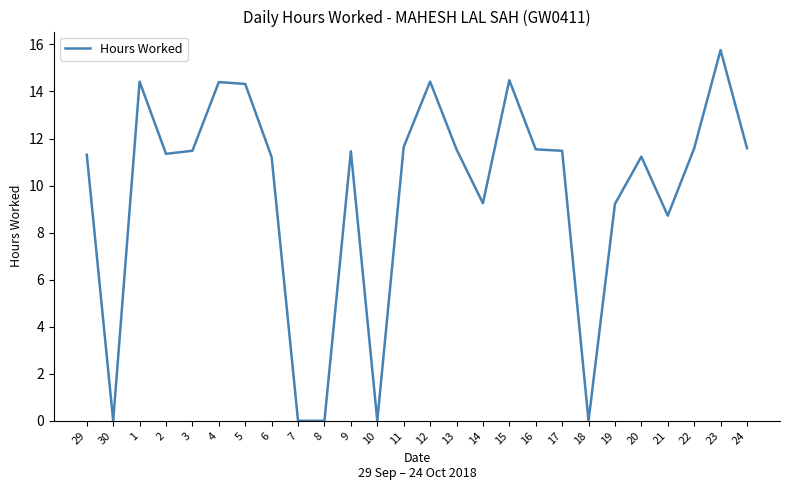

What position from the right is 23?

2